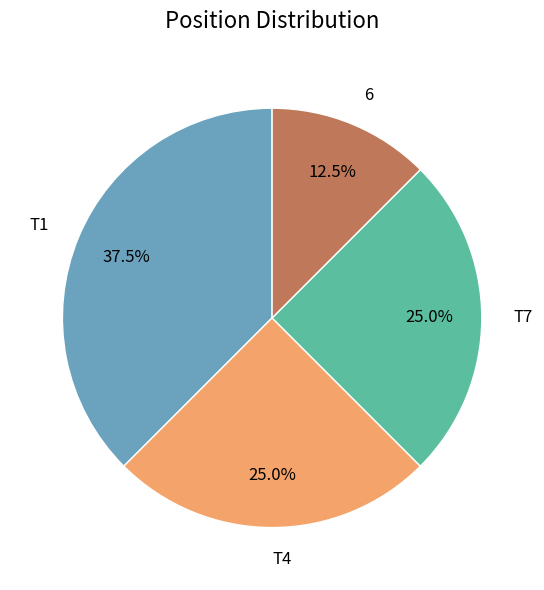

Which category has the biggest portion of the pie?

T1